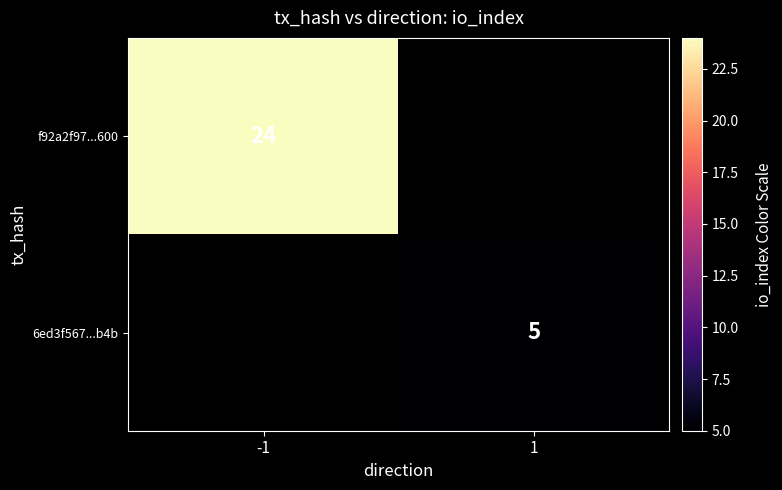

The value of 6ed3f567...b4b at 1 is 8. True or false?

False